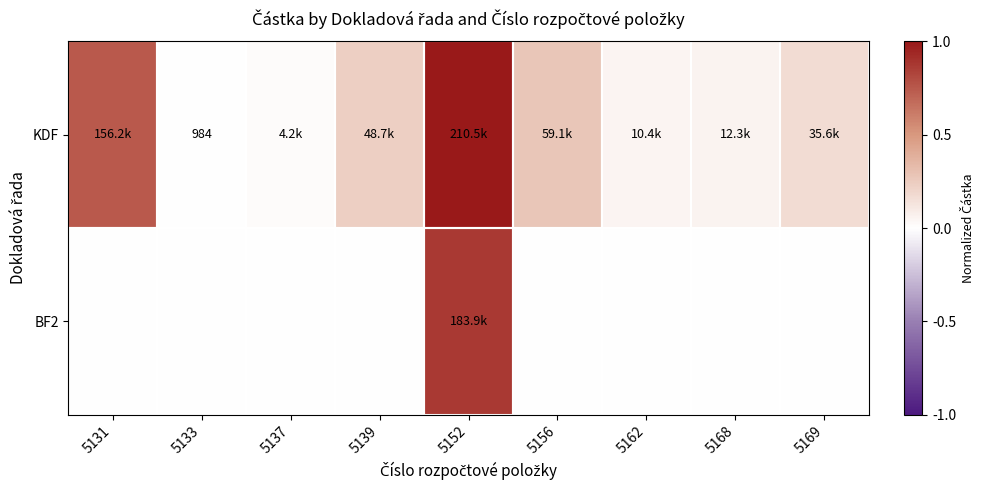

How many positive values does the BF2 series have?

1